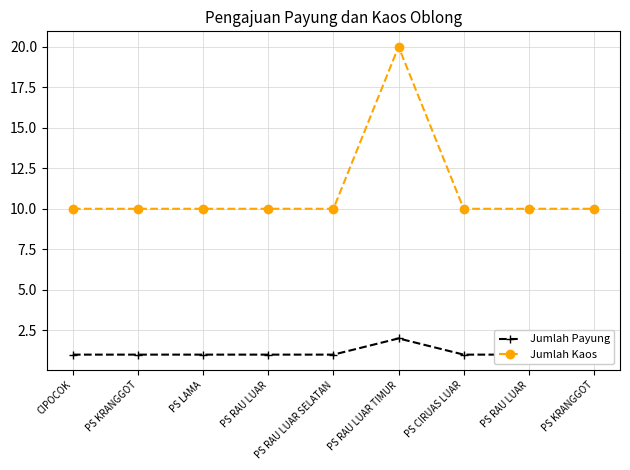

True or false: Jumlah Payung and Jumlah Kaos cross at least once.

False